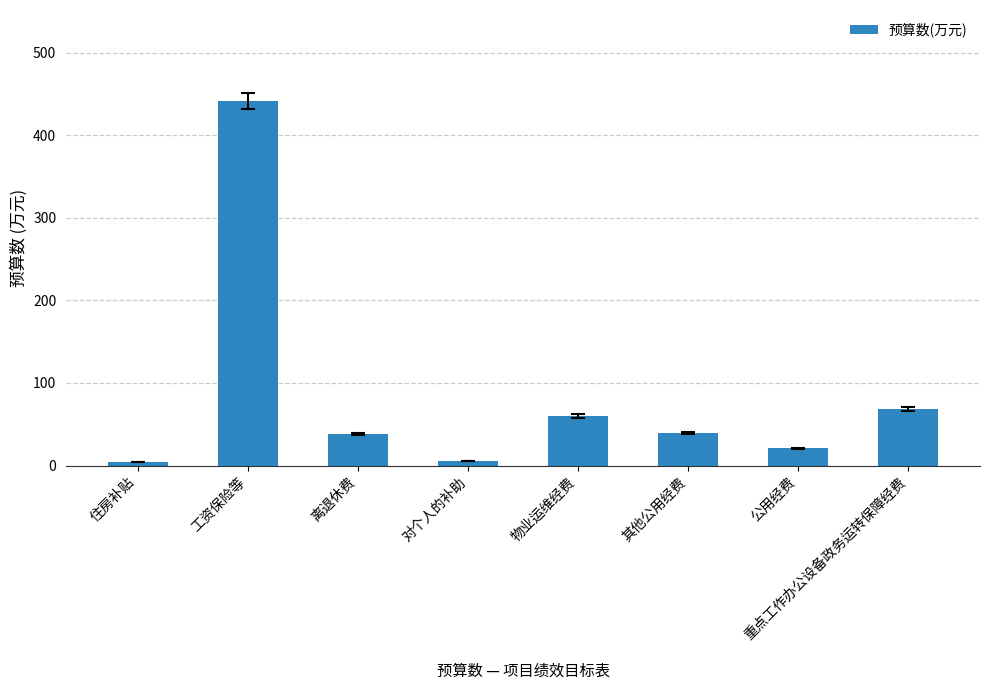

What is the label of the 7th bar from the right?

工资保险等